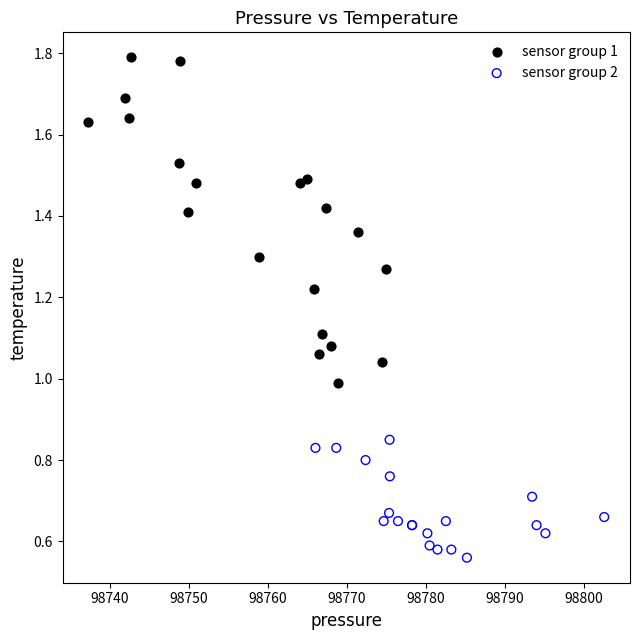

Which series reaches the maximum Y coordinate?

sensor group 1